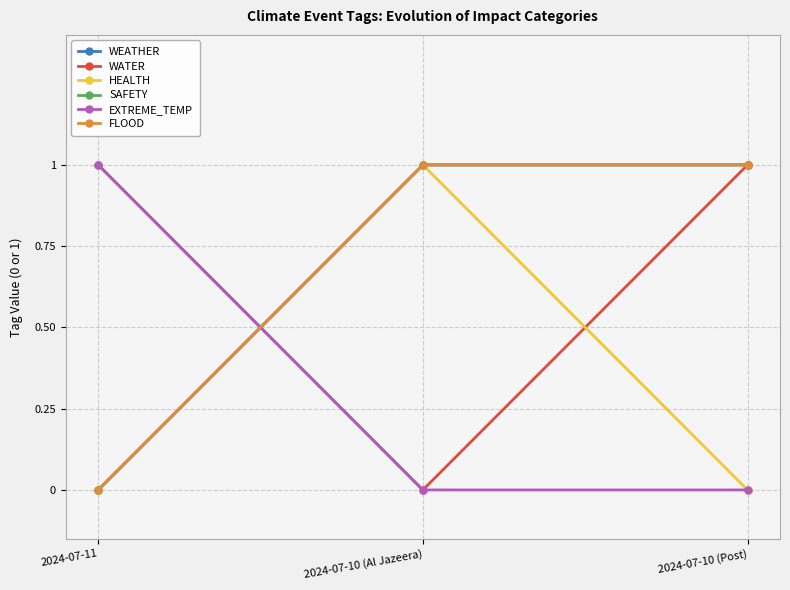

Rank the series by their maximum value, from highest to lowest.

WEATHER, WATER, HEALTH, SAFETY, EXTREME_TEMP, FLOOD